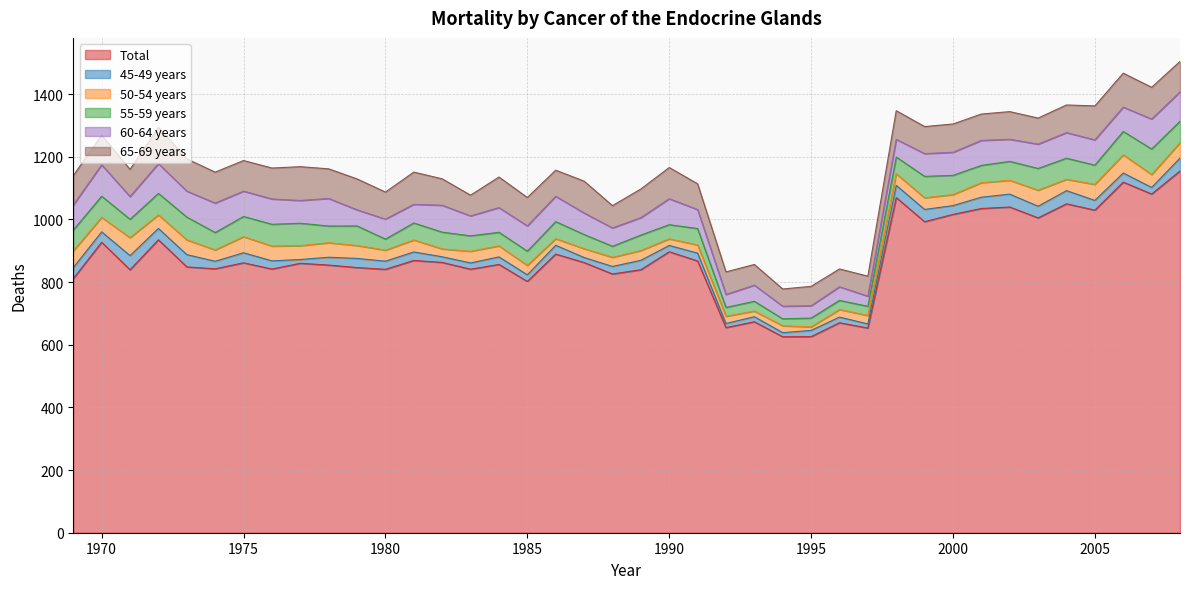

Rank the series by their maximum value, from highest to lowest.

Total, 65-69 years, 60-64 years, 55-59 years, 50-54 years, 45-49 years